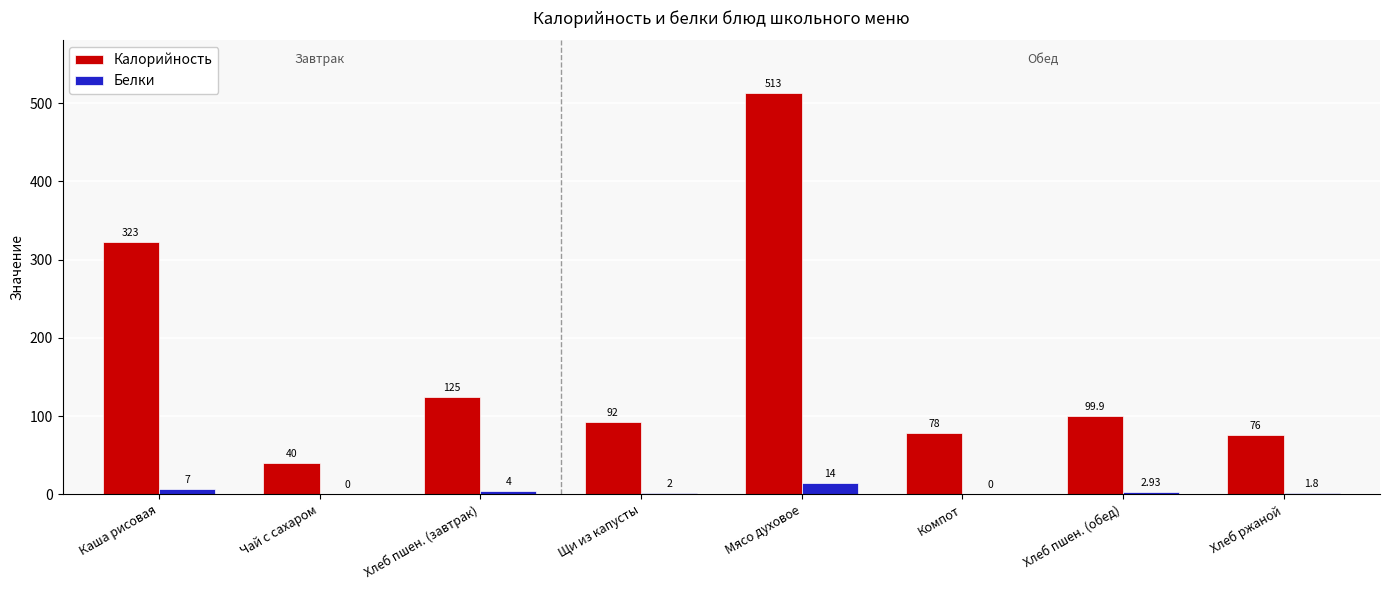

What is the spread (max minus min) of values at Щи из капусты?

90.0